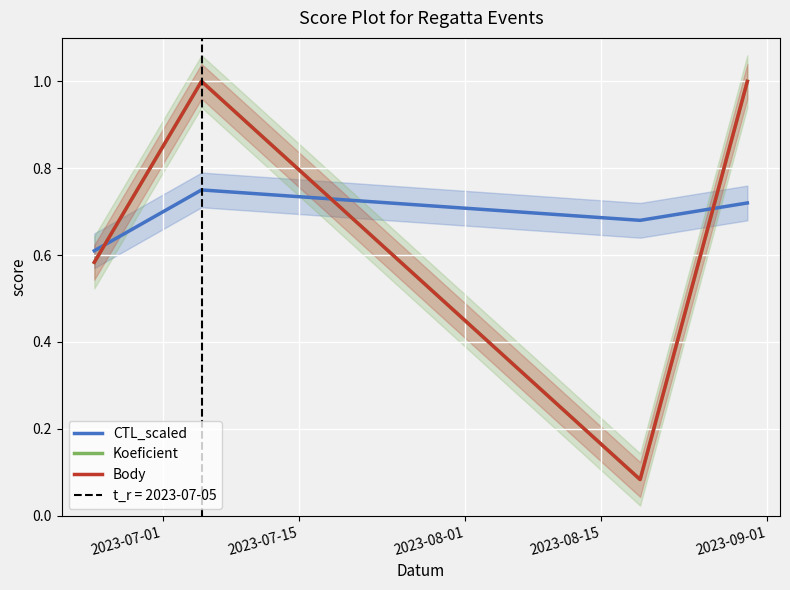

What is the sum of all Body values?

2.7